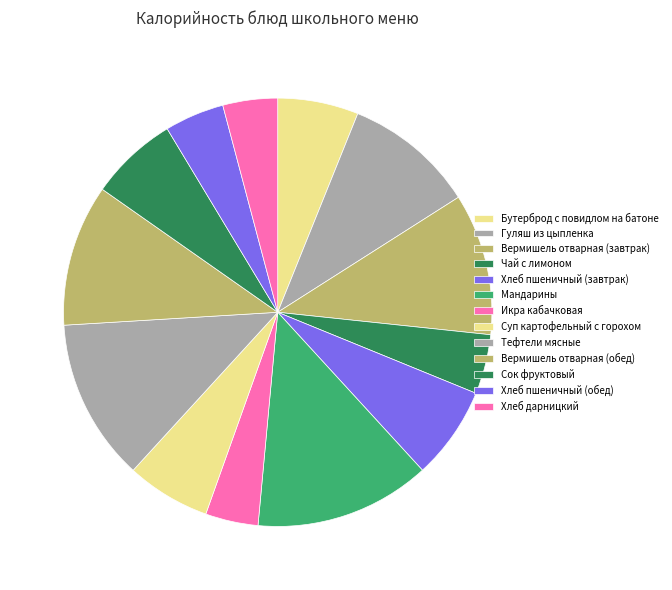

Which category has the biggest portion of the pie?

Мандарины